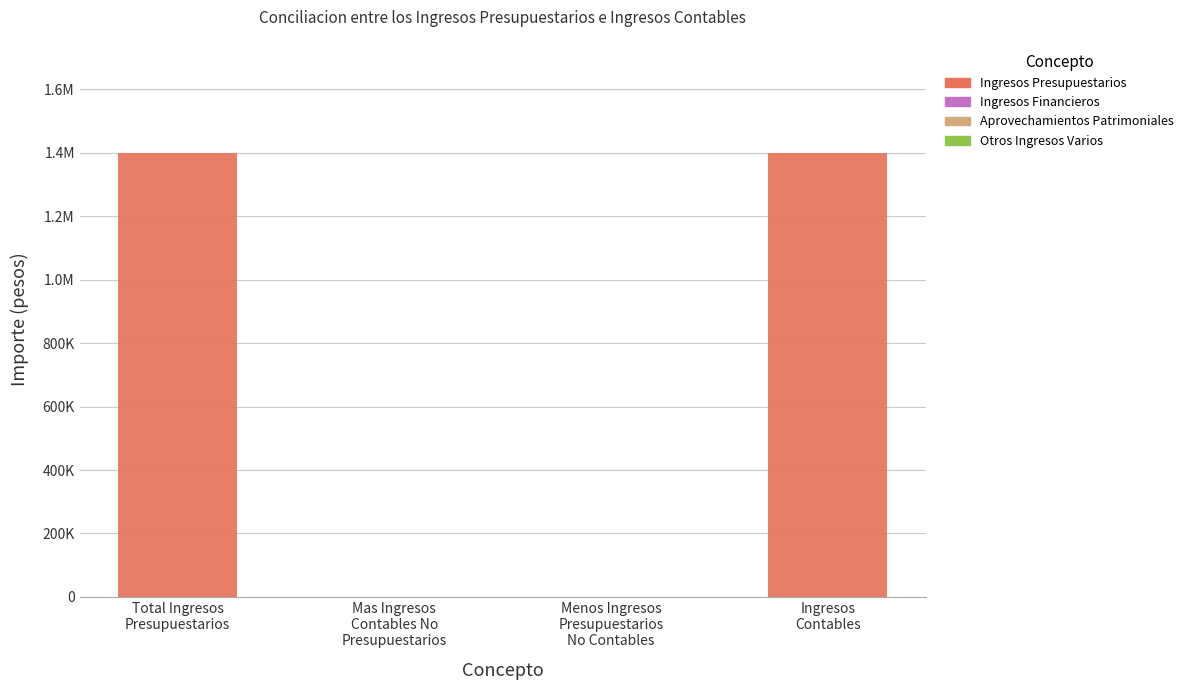

Are the bars horizontal?

No